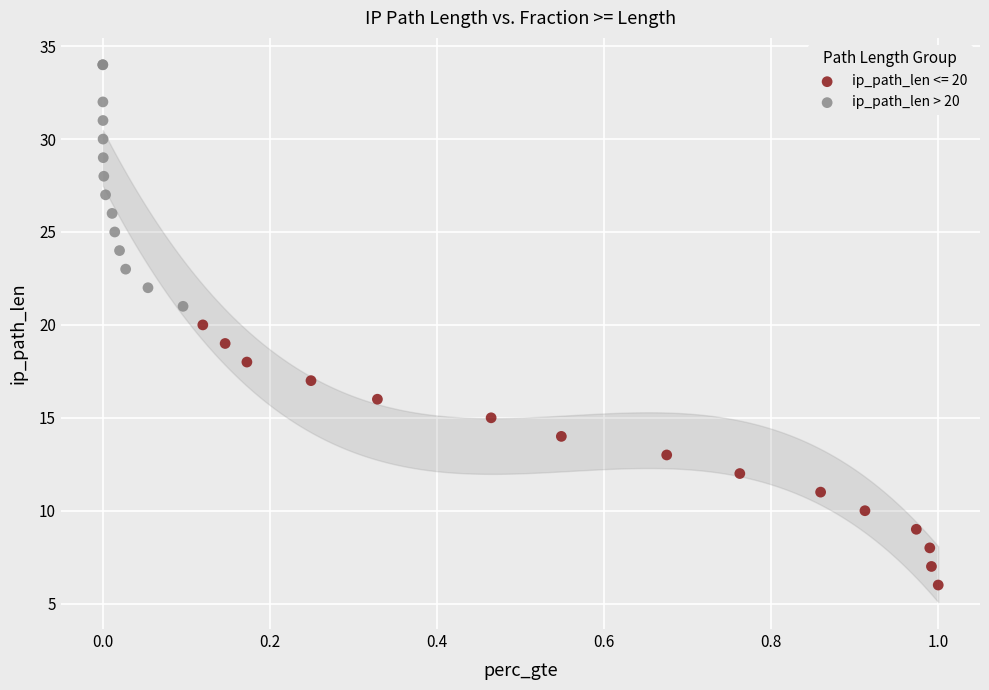

Which series contains the lowest Y value?

ip_path_len <= 20